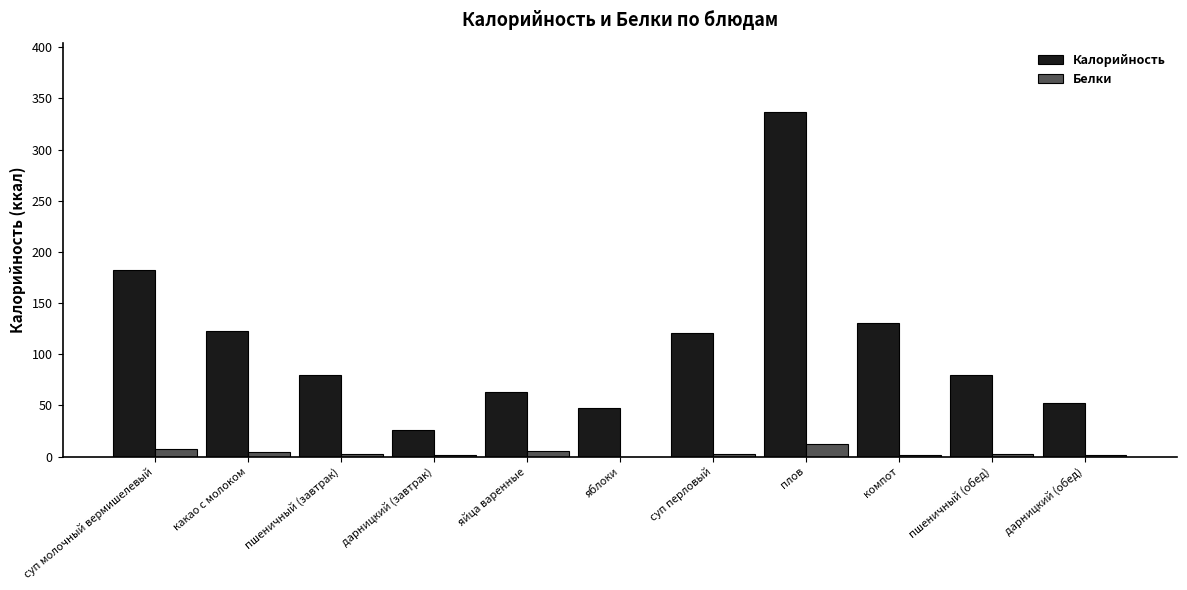

True or false: Калорийность has a value of 34 at яйца варенные.

False